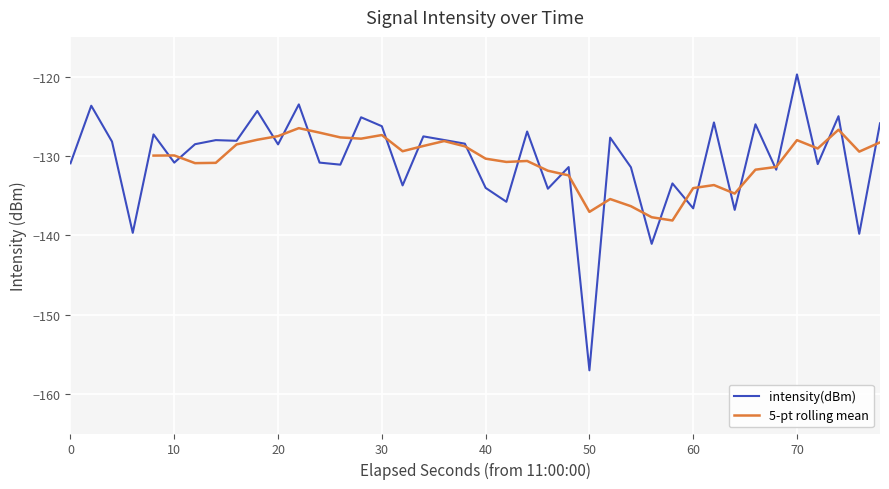

What is the highest value of the intensity(dBm) series?

-119.7